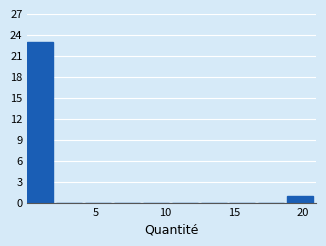

Reading left to right, transcribe this chart: for each bar, give the range it covers on the x-axis and its height. Neither the bar edges nor the heights are printed on the chart, so give them approximately, as read against the axes.

0.0 to 2.0: 23
2.0 to 4.0: 0
4.0 to 6.5: 0
6.5 to 8.5: 0
8.5 to 10.5: 0
10.5 to 12.5: 0
12.5 to 14.5: 0
14.5 to 17.0: 0
17.0 to 19.0: 0
19.0 to 21.0: 1